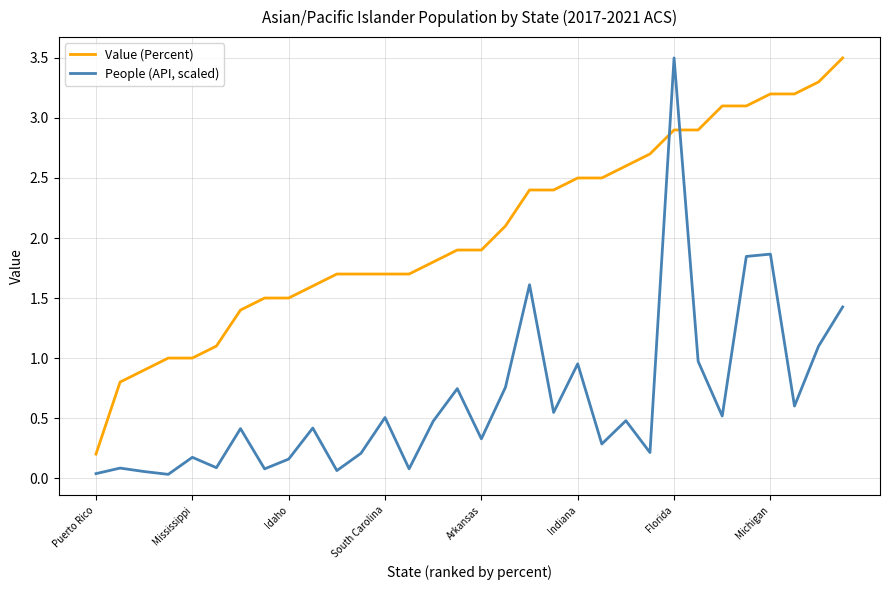

List the series in order of their overall mean, lowest first.

People (API, scaled), Value (Percent)